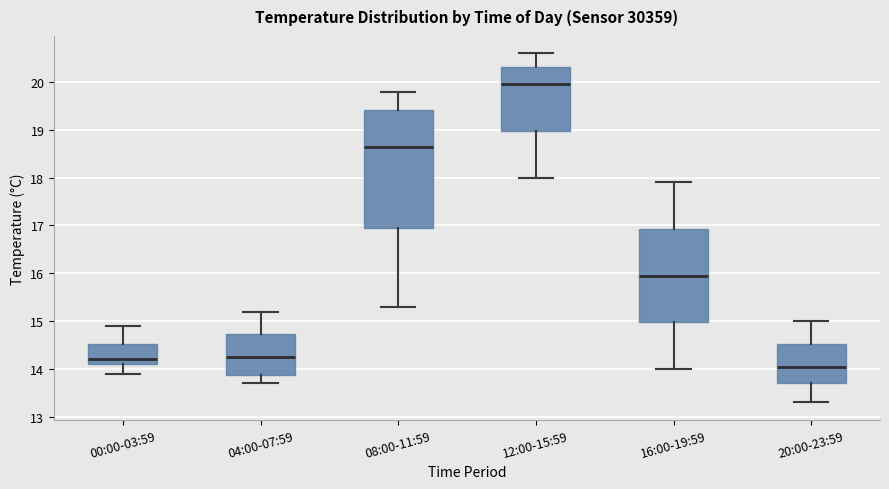

Reading left to right, read every box against the y-axis: the position of its median line, the range the box covers, and the ends of its whiskers. The values are not printed on the chart, so give them approximately, as read against the axis.

00:00-03:59: median 14.2, box 14.1 to 14.5, whiskers 13.9 to 14.9
04:00-07:59: median 14.3, box 13.9 to 14.7, whiskers 13.7 to 15.2
08:00-11:59: median 18.7, box 17.0 to 19.4, whiskers 15.3 to 19.8
12:00-15:59: median 20.0, box 19.0 to 20.3, whiskers 18.0 to 20.6
16:00-19:59: median 16.0, box 15.0 to 16.9, whiskers 14.0 to 17.9
20:00-23:59: median 14.1, box 13.7 to 14.5, whiskers 13.3 to 15.0